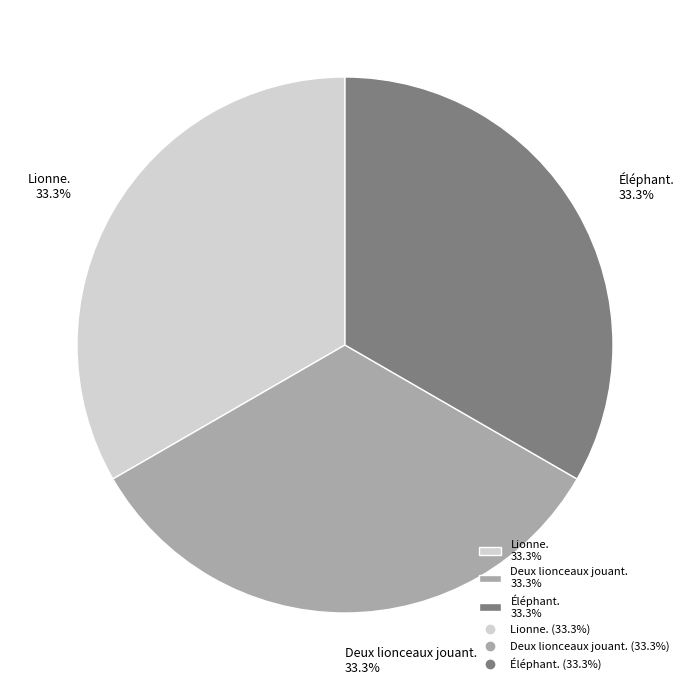

What percentage is the Lionne. slice, to the nearest percent?

33%